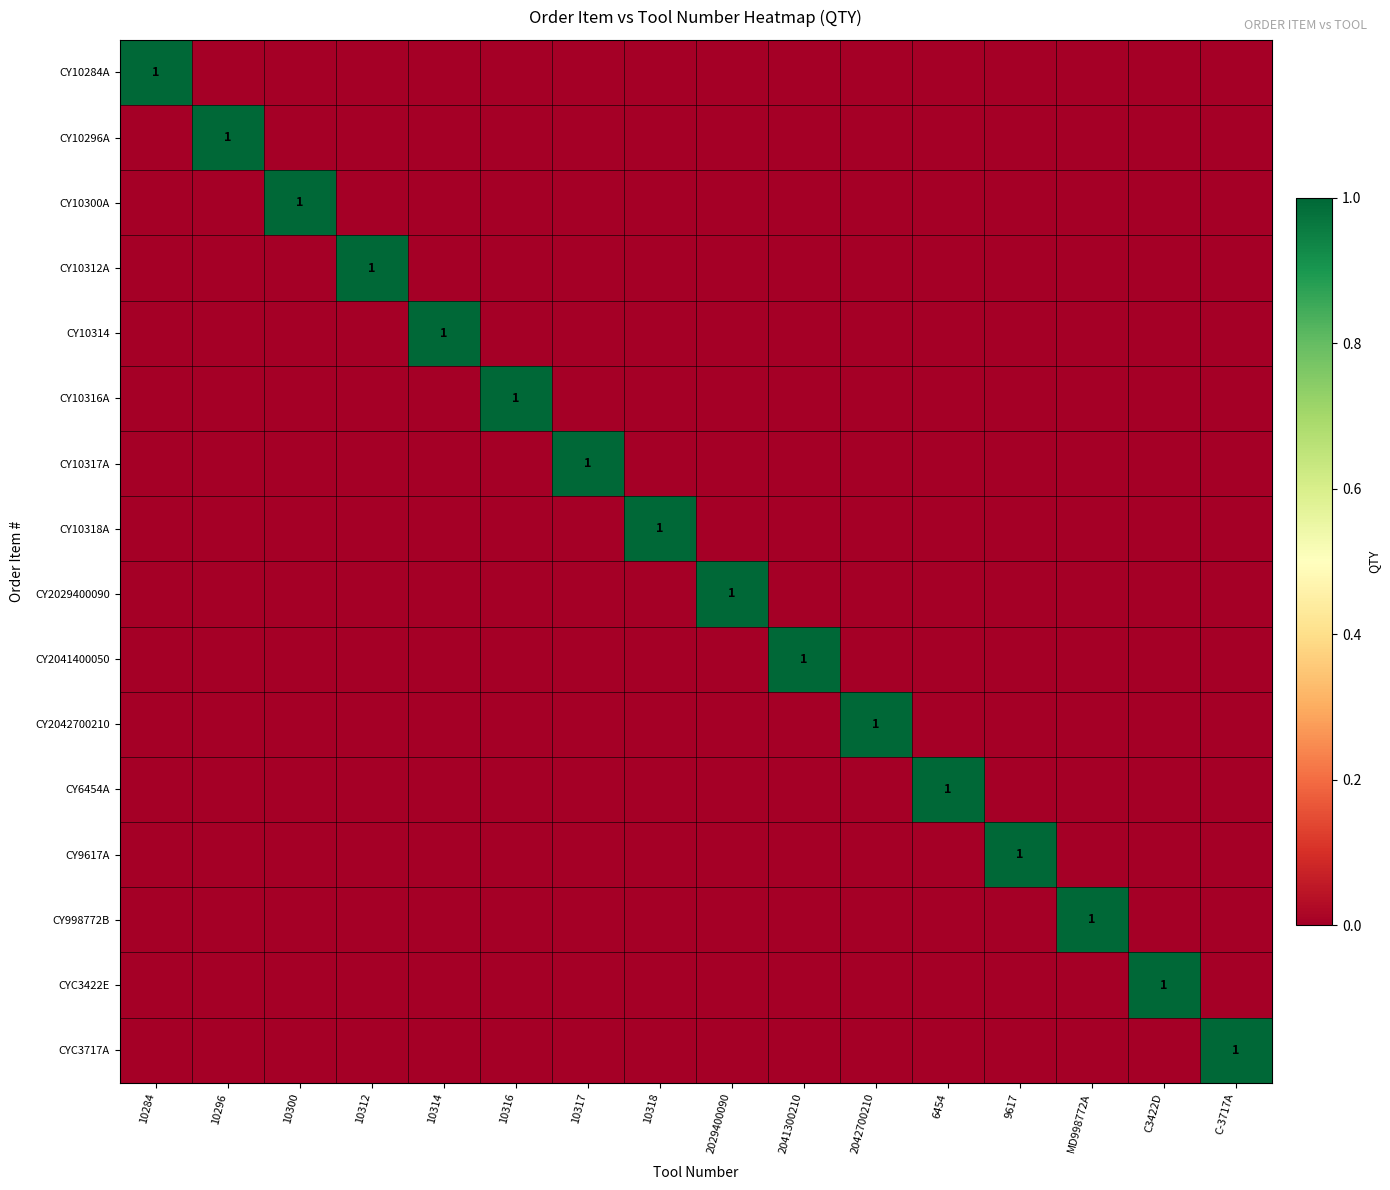

The value of CY10300A at 10300 is 2. True or false?

False